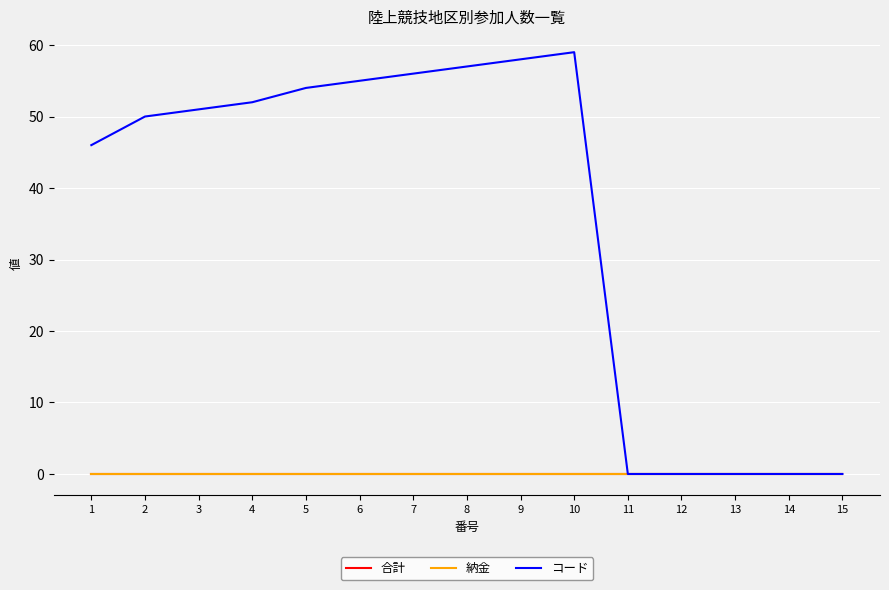

What is the value of the コード point at the 5th from the left?

54